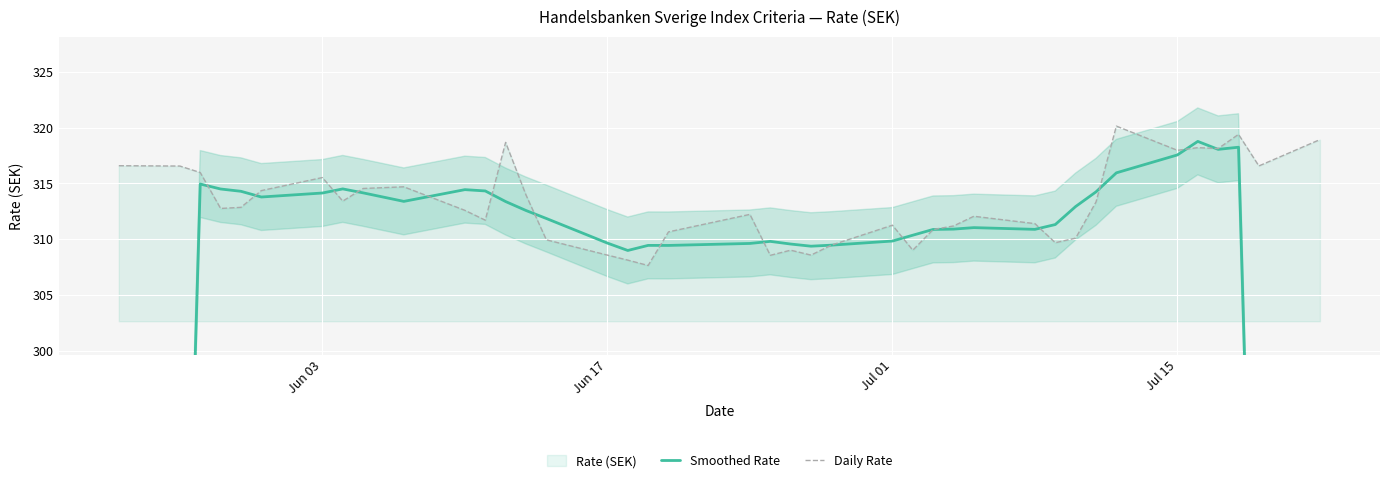

How many lines are shown in the chart?

2